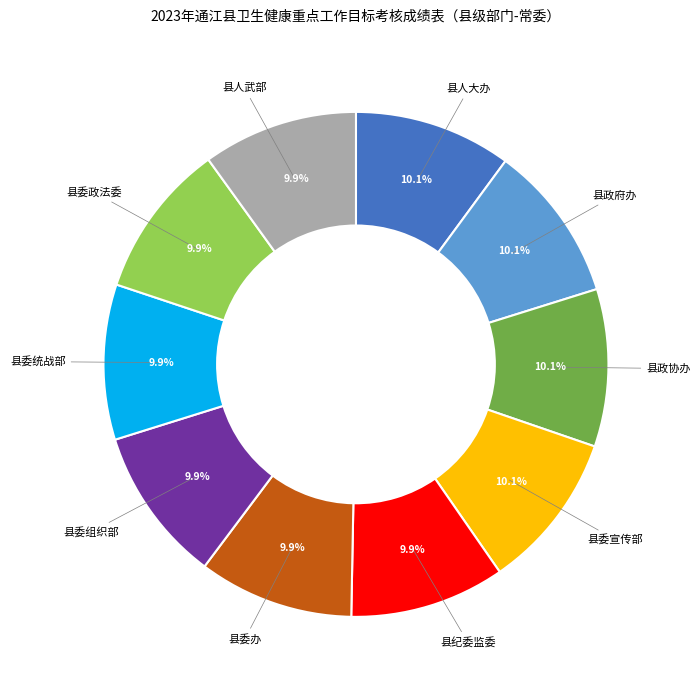

Does any single category account for the majority?

No